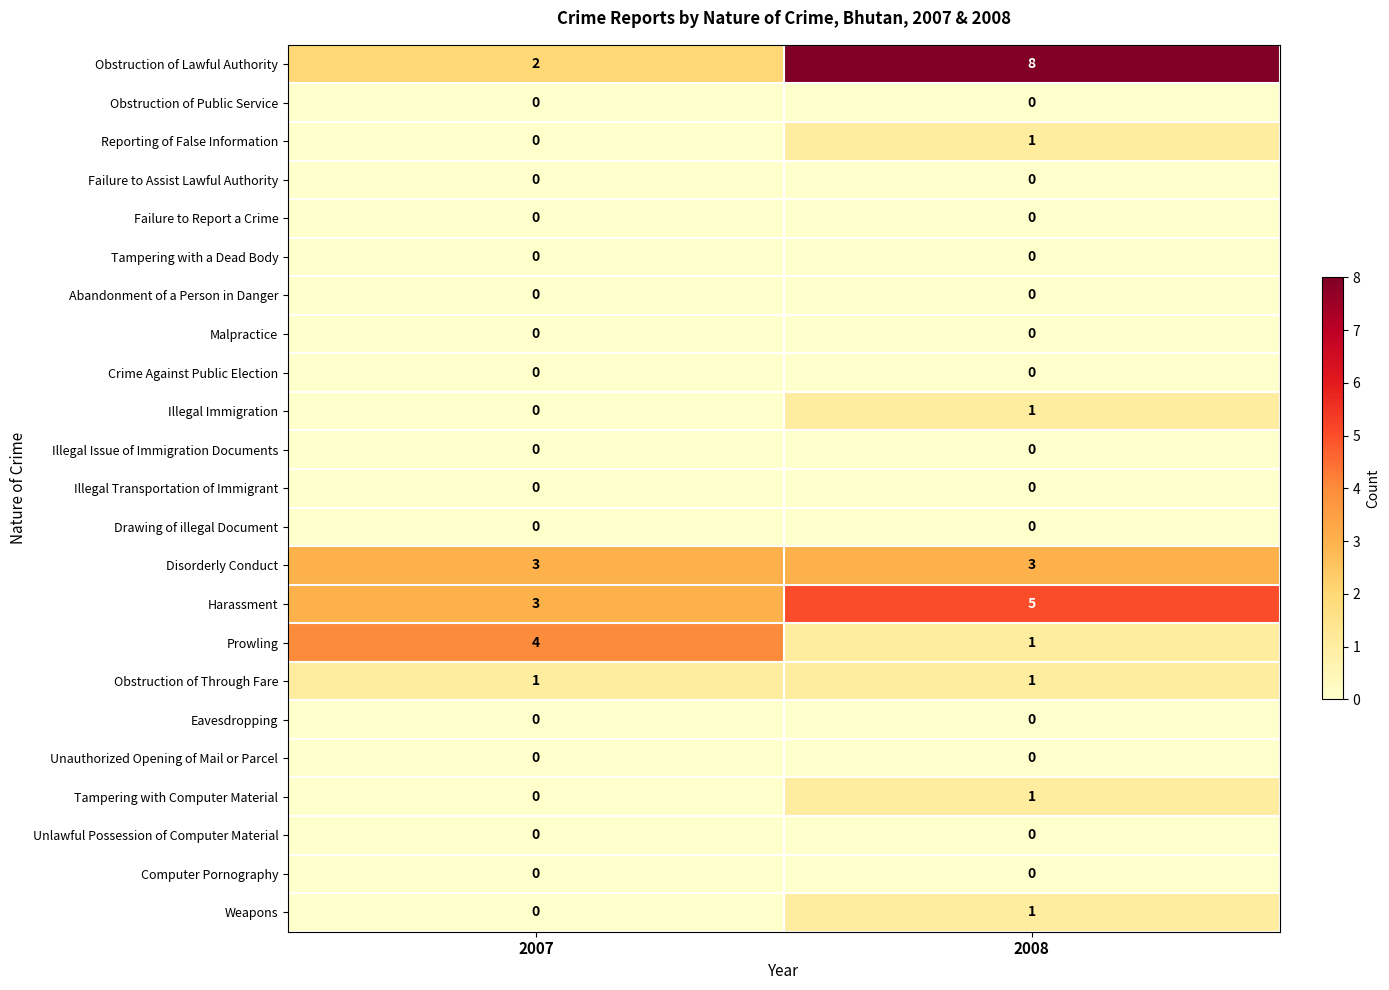

What value does the Obstruction of Lawful Authority series have at 2008?

8